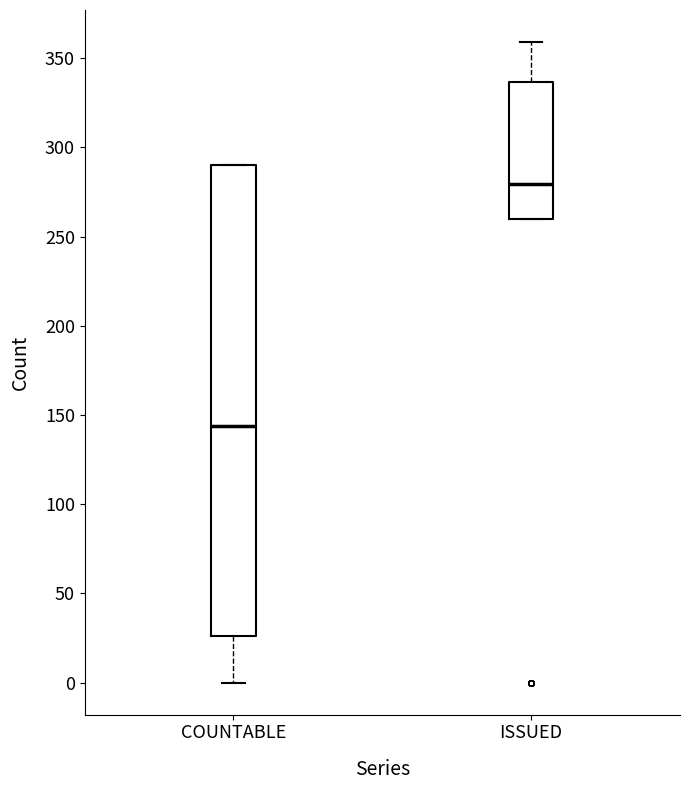

Which box is the tallest, from its lower edge to its upper edge?

COUNTABLE